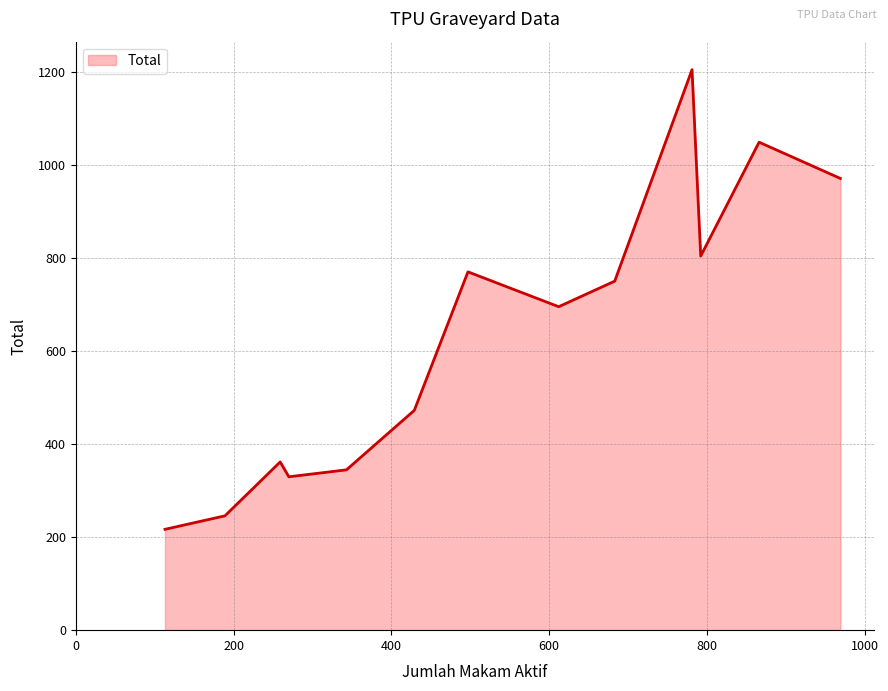

What is the maximum value shown in the chart?

1206